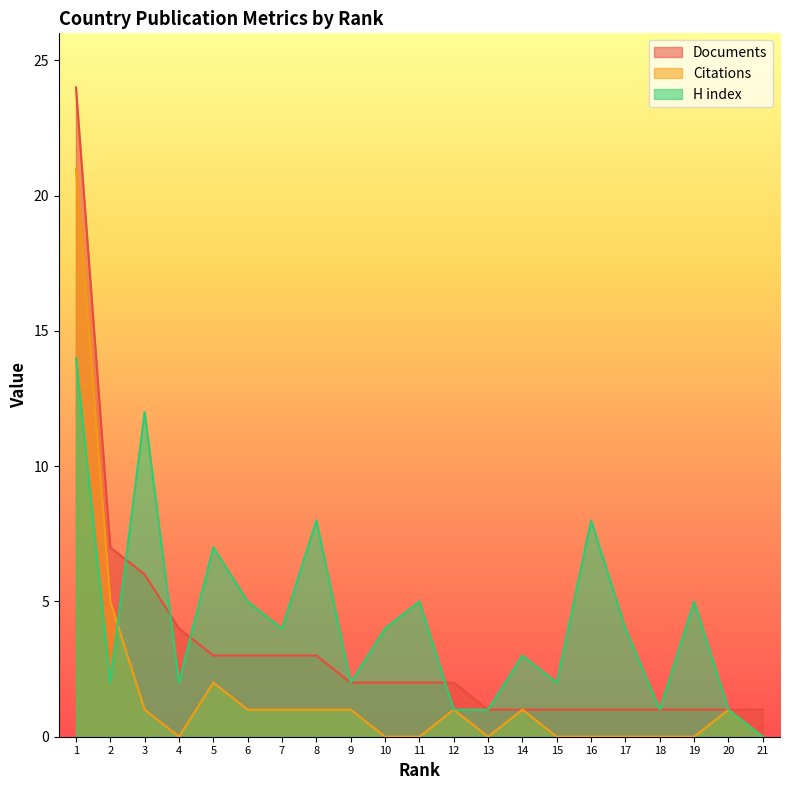

How many intersections are there between H index and Citations?

1